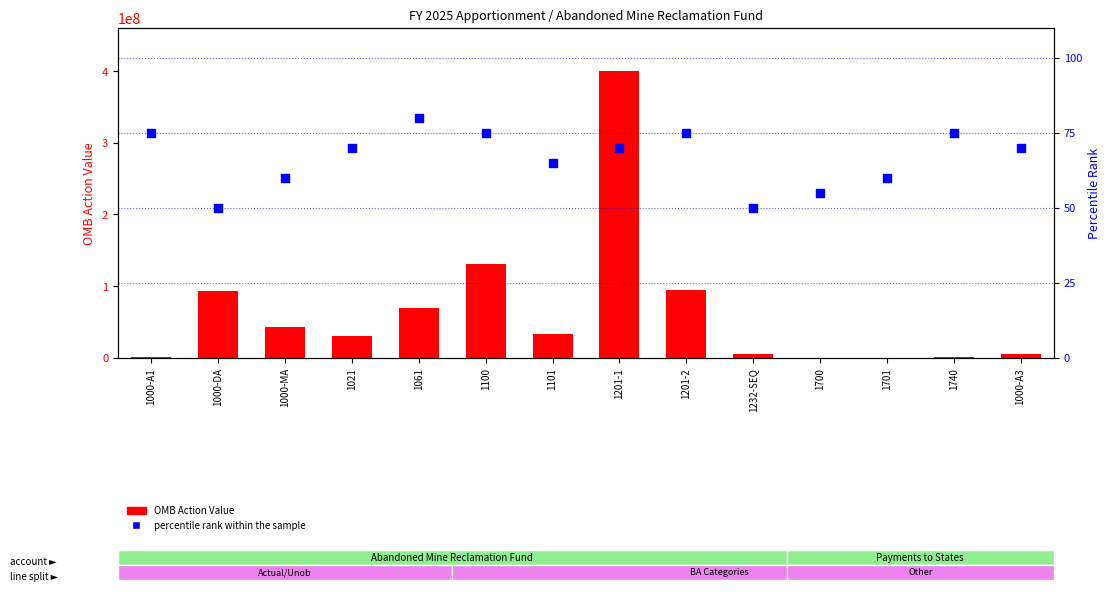

What are all the series names shown in the legend?

OMB Action Value, percentile rank within the sample